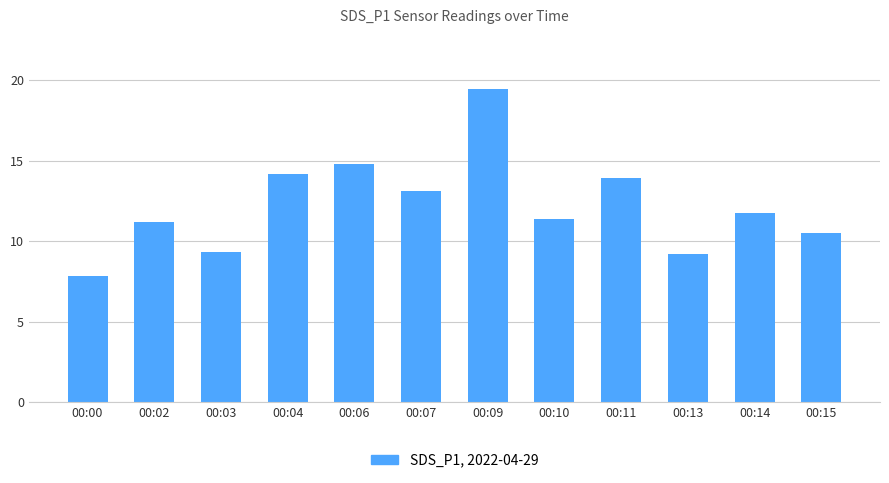

True or false: the data shows 23.7 at 00:06.

False